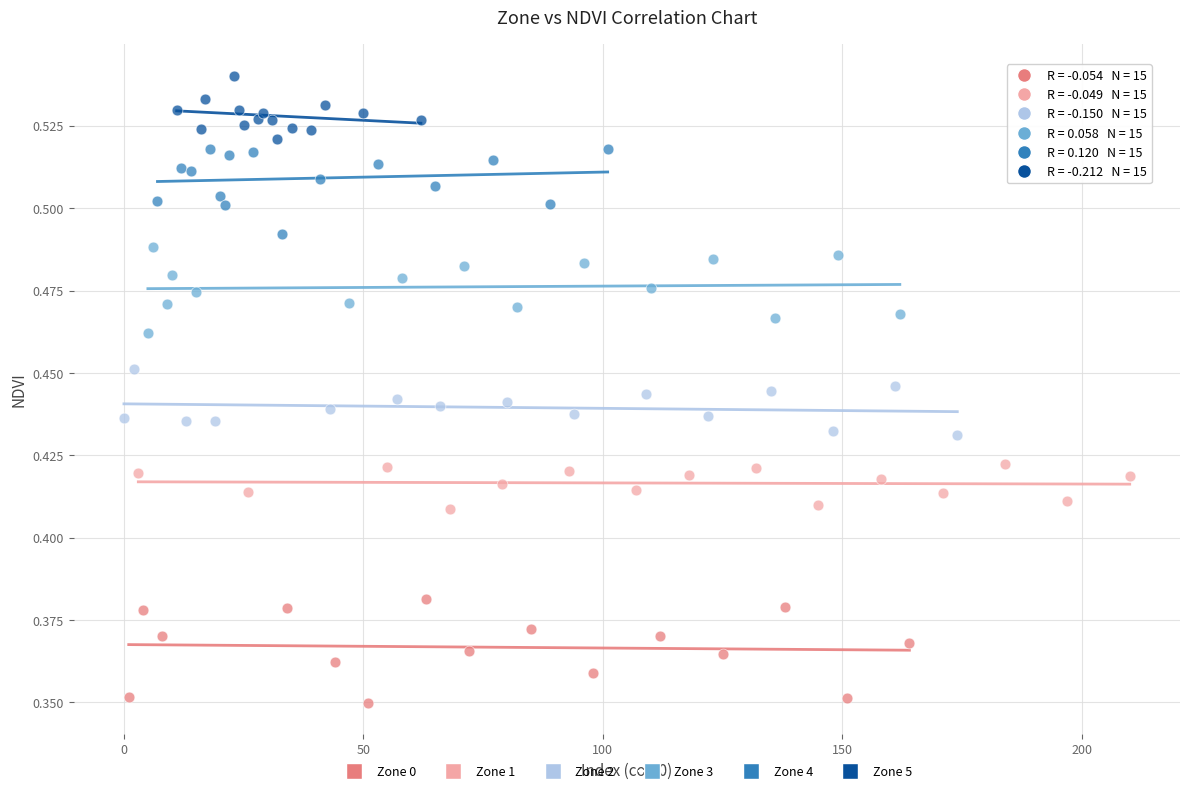

What are all the series names shown in the legend?

Zone 0, Zone 1, Zone 2, Zone 3, Zone 4, Zone 5